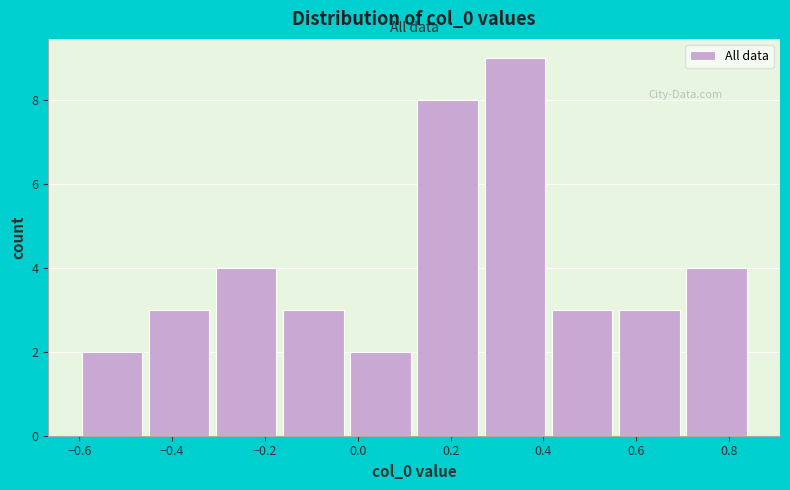

What is the height of the bar covering 0.12 to 0.26 on the x-axis? Neither the bar edges nor the heights are printed on the chart, so give them approximately, as read against the axes.

8